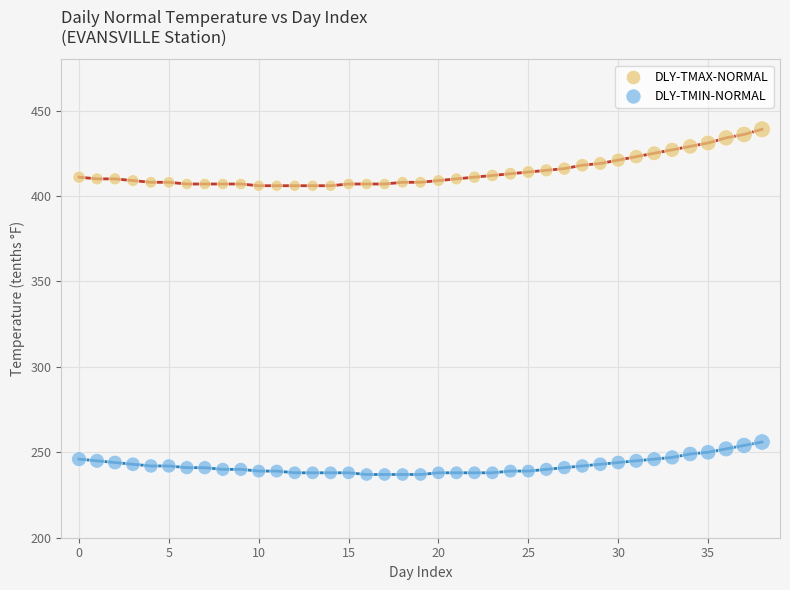

Which series reaches the maximum Y coordinate?

DLY-TMAX-NORMAL